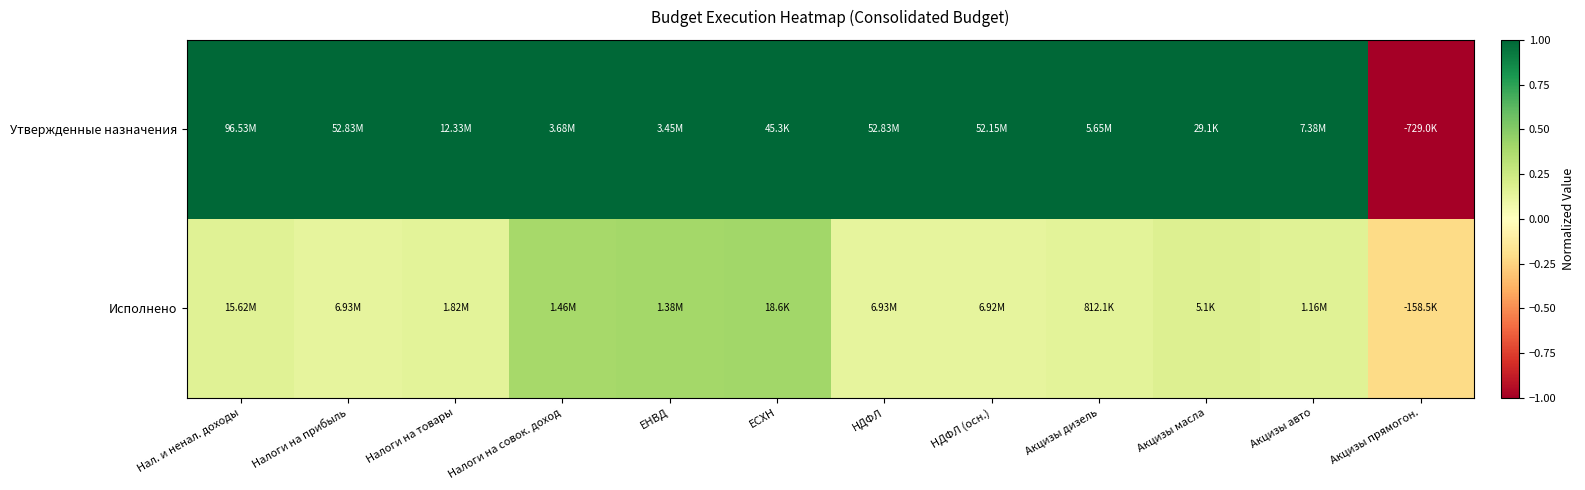

Which series has the largest total across all categories?

Утвержденные назначения